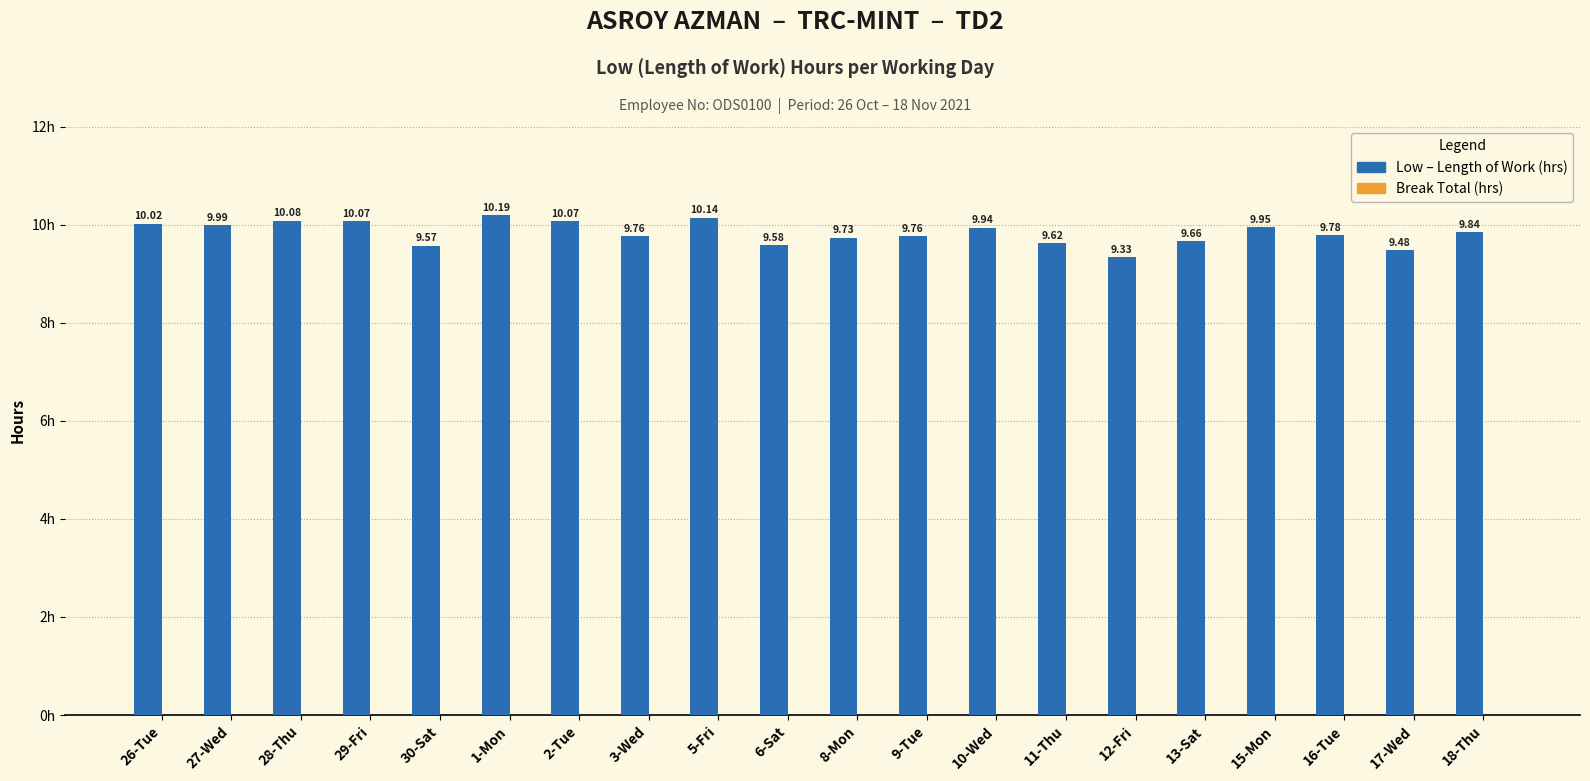

What position from the left is 12-Fri?

15